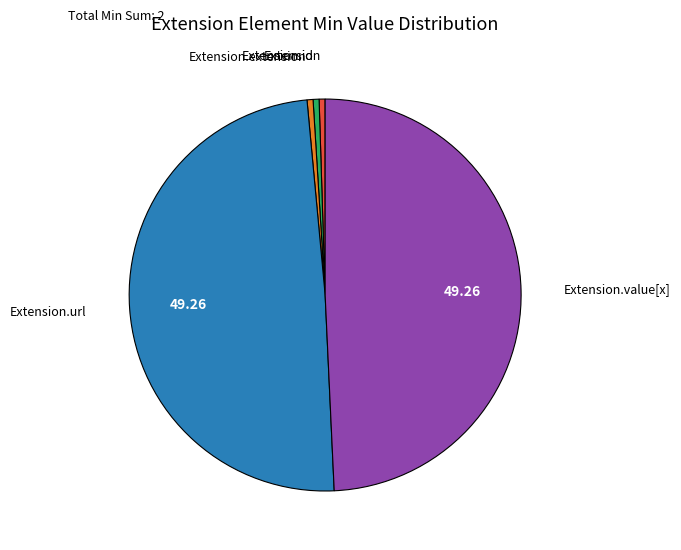

Is there a majority slice in this chart?

No